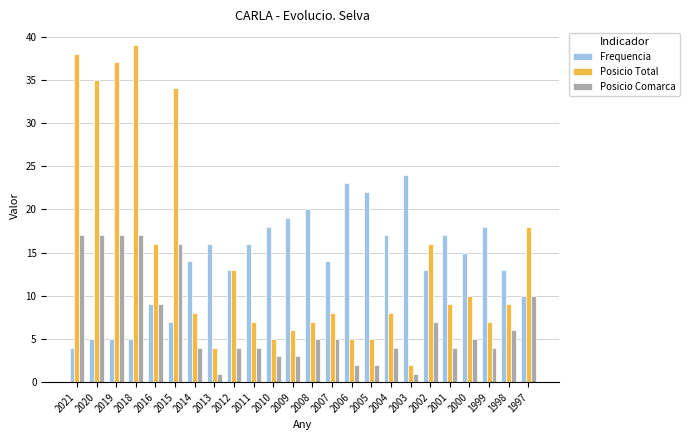

Reading left to right, list all the values displayed in this chart.

Frequencia: 4	5	5	5	9	7	14	16	13	16	18	19	20	14	23	22	17	24	13	17	15	18	13	10
Posicio Total: 38	35	37	39	16	34	8	4	13	7	5	6	7	8	5	5	8	2	16	9	10	7	9	18
Posicio Comarca: 17	17	17	17	9	16	4	1	4	4	3	3	5	5	2	2	4	1	7	4	5	4	6	10